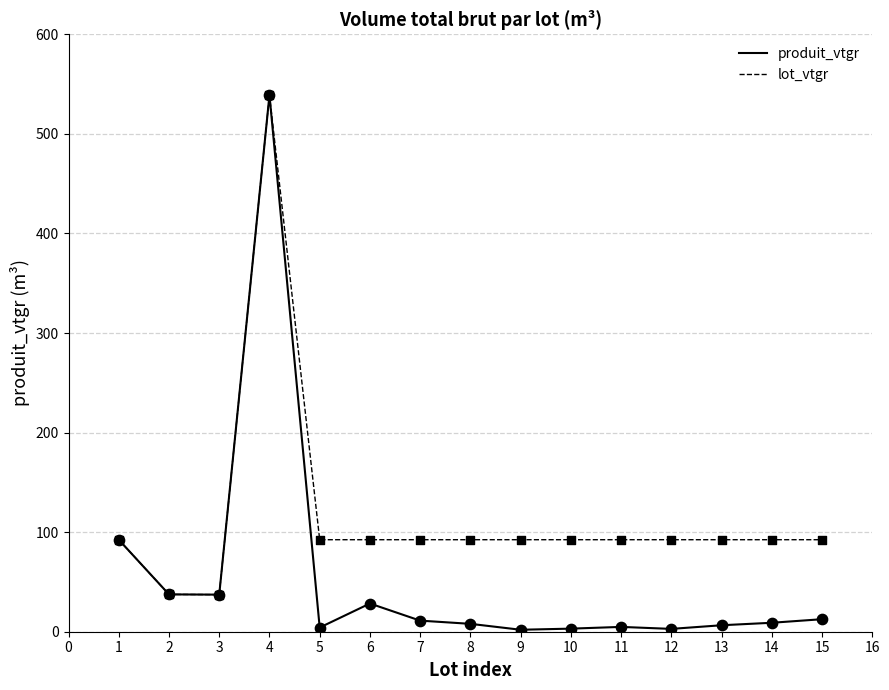

What are all the series names shown in the legend?

produit_vtgr, lot_vtgr